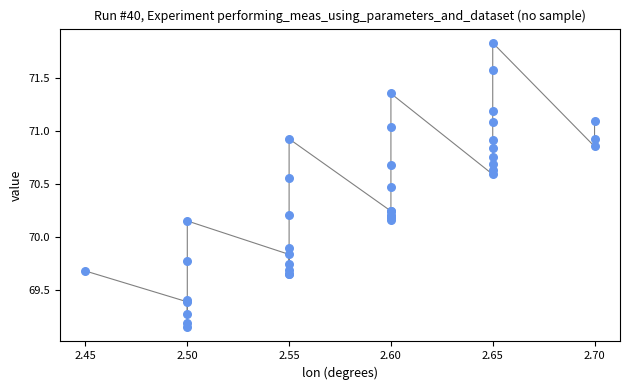

What Y value in the scatter plot is closest to 70?

69.9